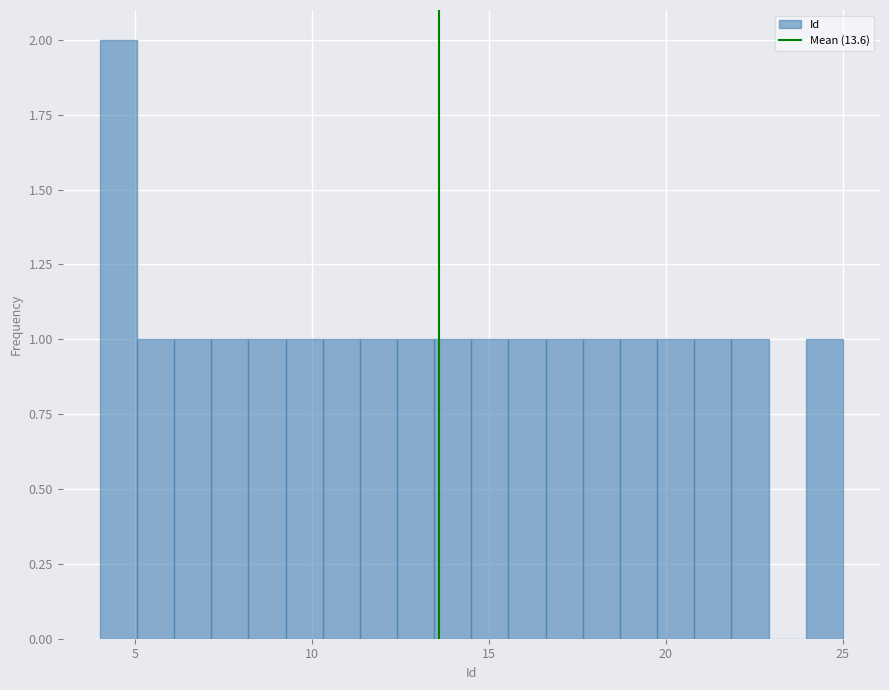

Around what value on the x-axis is the tallest bar? Give the approximate position of its centre, as read against the axis.

4.5